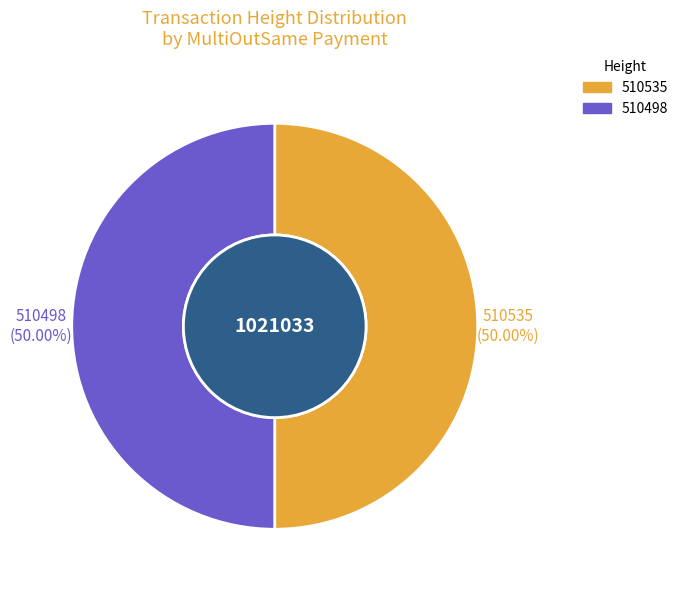

Combined, do 510498 and 510535 account for over 50%?

Yes